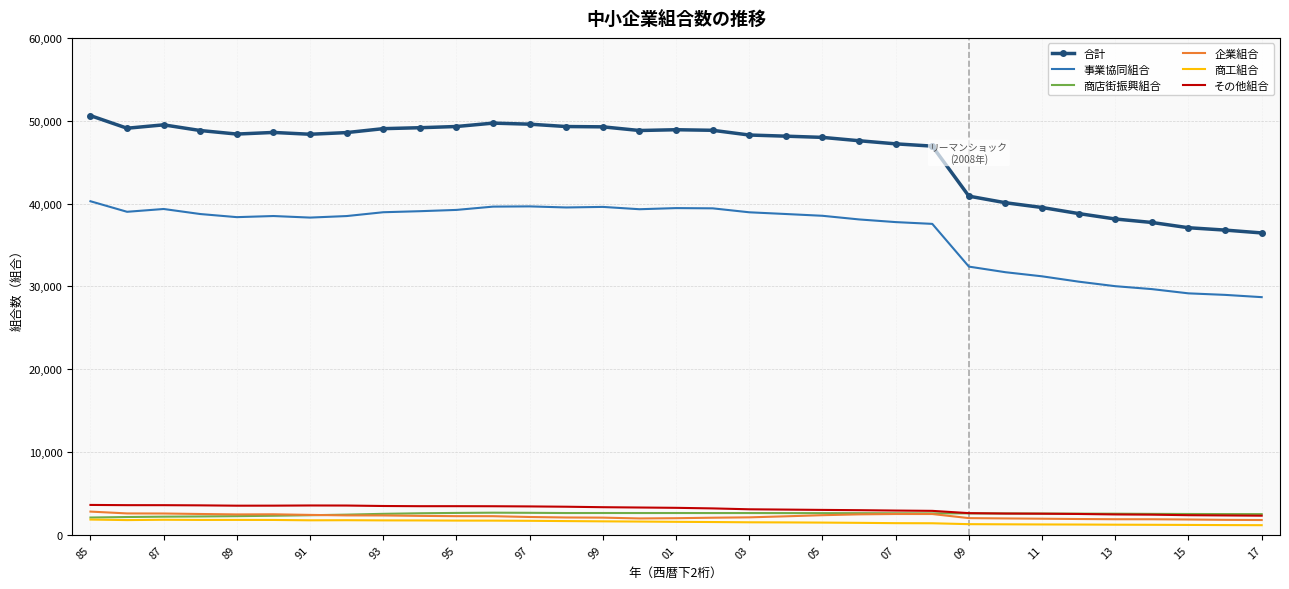

Which series has the largest range (max minus min)?

合計